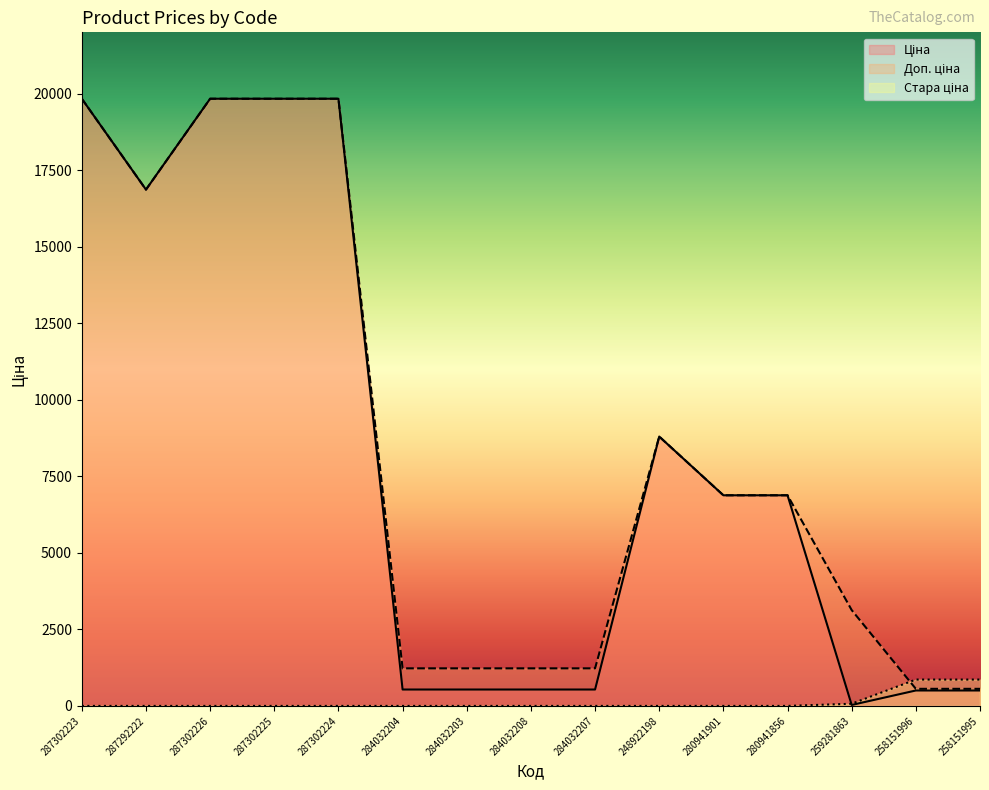

Count the number of categories in the chart.

15